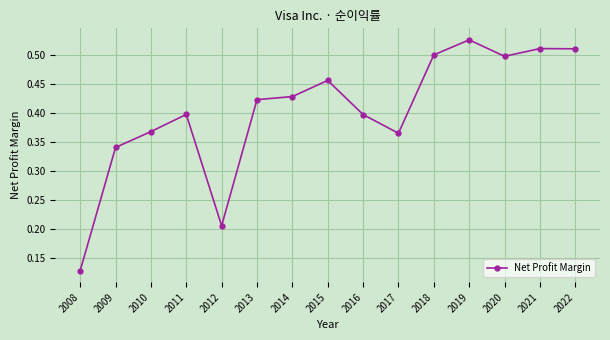

Which category has the highest value across all series?

2019